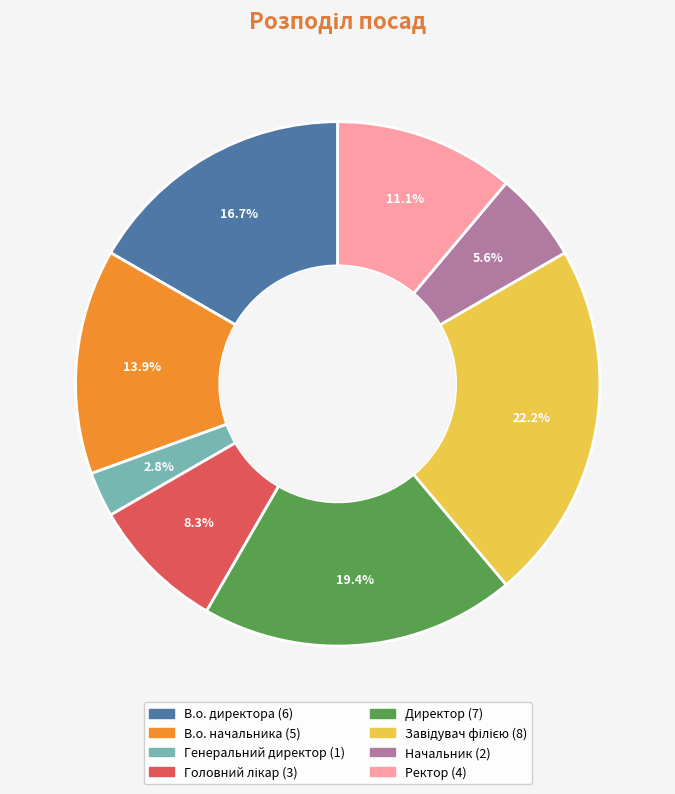

The Директор slice represents 12% of the pie. True or false?

False